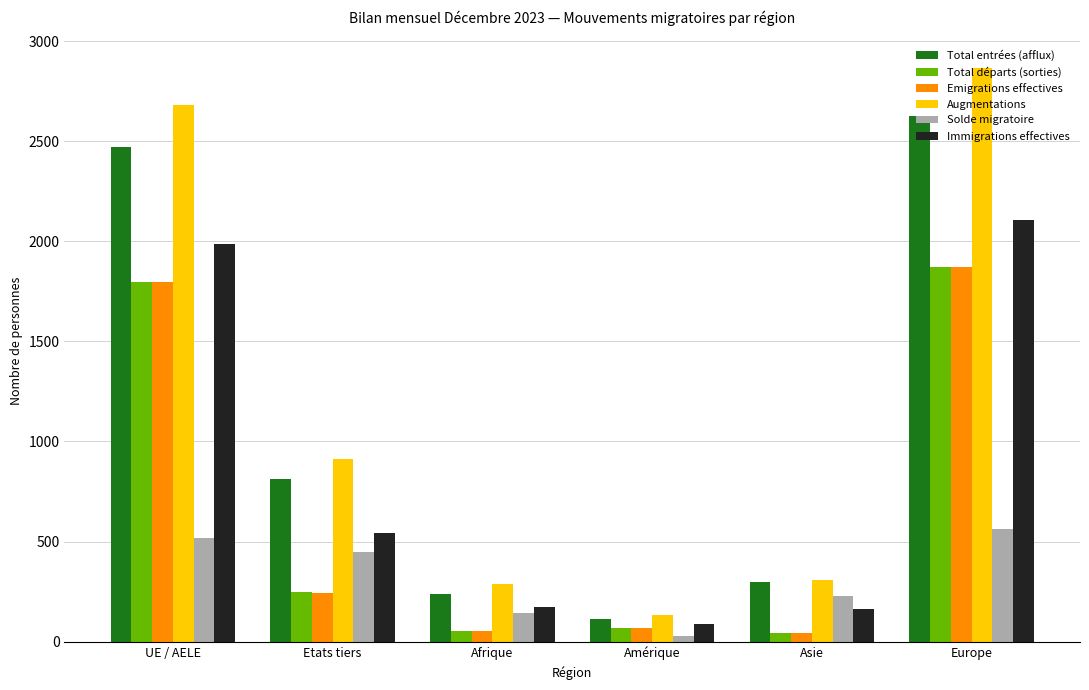

How many groups of bars are there?

6